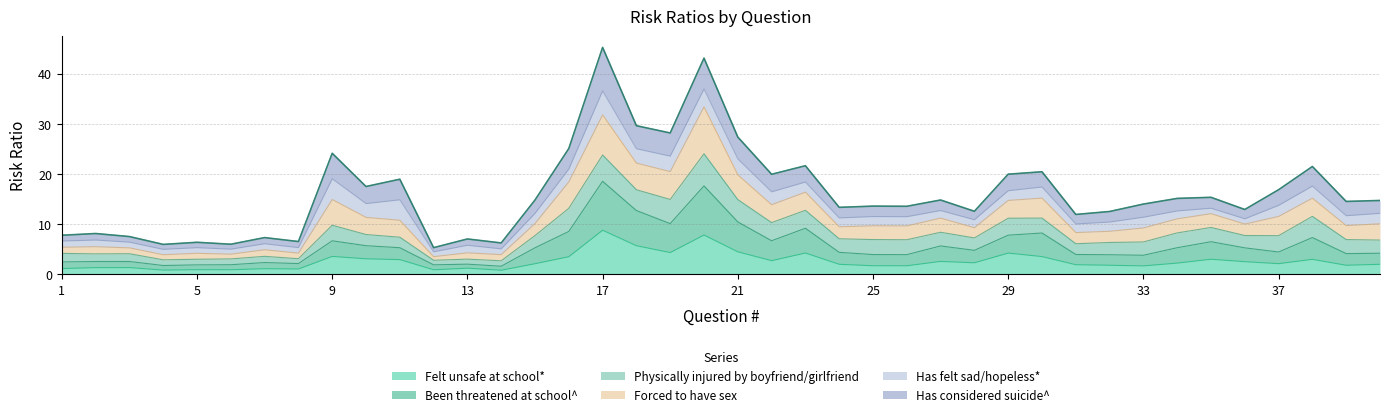

How many categories are shown in the chart?

40